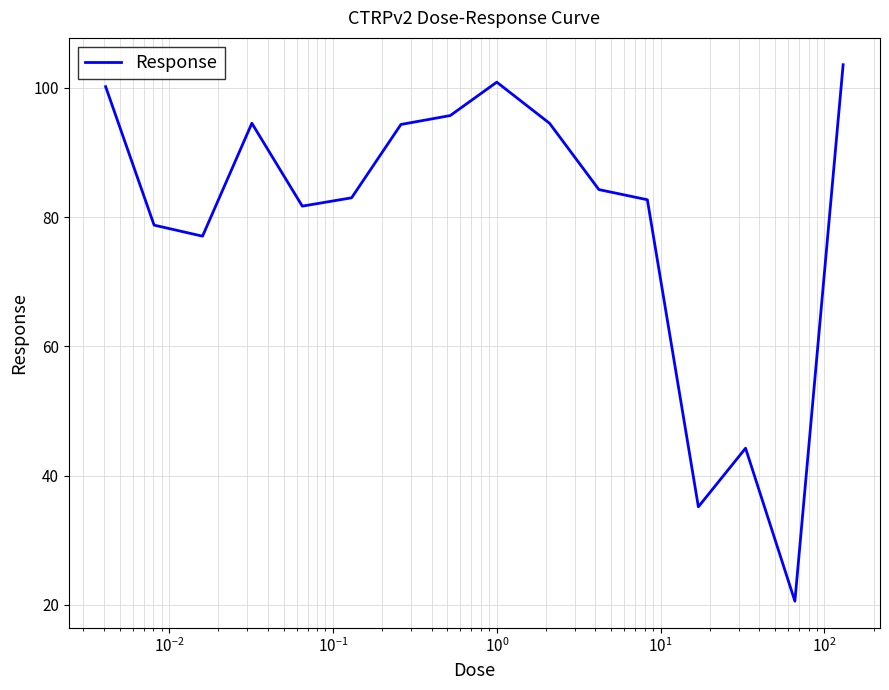

What is the maximum value shown in the chart?

103.6